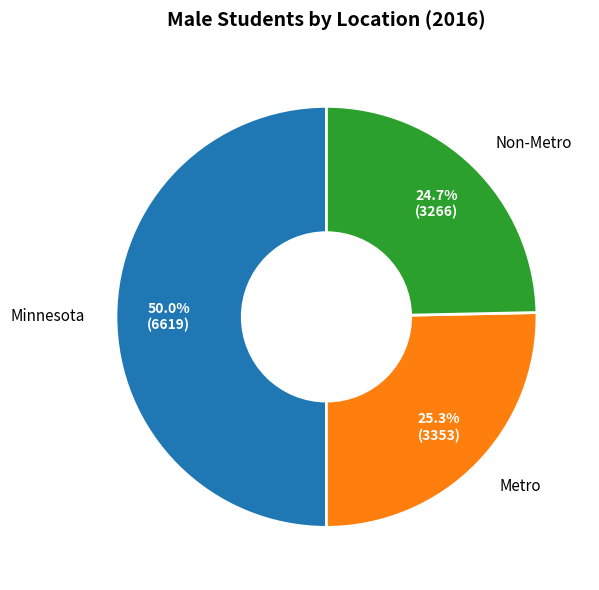

To the nearest percent, what is the combined percentage of Minnesota and Metro?

75%